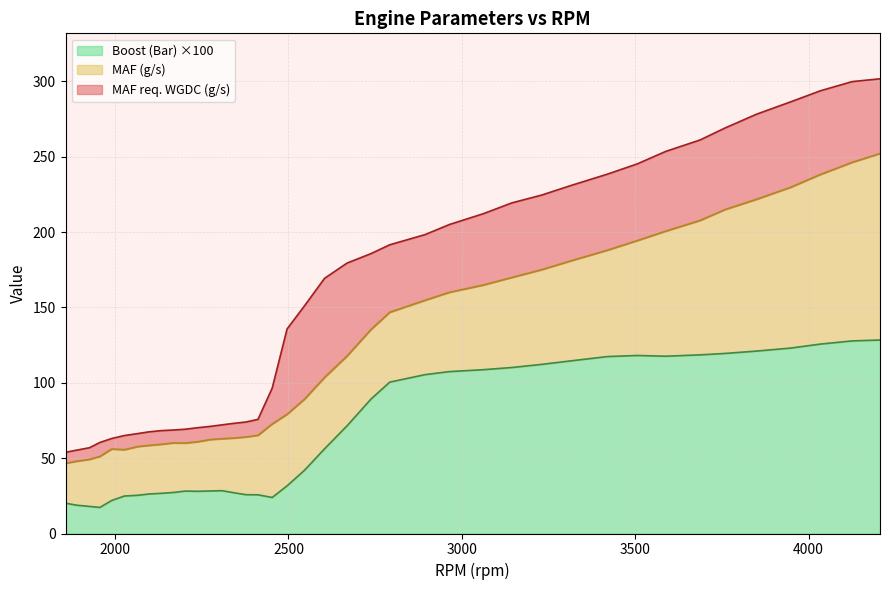

Reading left to right, what are all the values shown in this chart?

MAF (g/s): 1857=46.6	1888=47.9	1926=49.2	1956=51.1	1990=56.1	2027=55.6	2066=57.7	2098=58.5	2133=59.2	2168=60.1	2202=60.0	2238=60.9	2274=62.3	2308=62.9	2342=63.3	2378=64.1	2412=65.2	2453=72.7	2496=79.1	2546=89.1	2604=103.6	2669=117.8	2738=135.4	2792=146.8	2894=154.8	2964=160.1	3062=164.9	3144=169.9	3230=175.1	3315=181.0	3420=188.1	3506=194.4	3588=200.7	3687=207.8	3759=215.0	3849=221.8	3948=229.8	4034=238.3	4126=246.4	4206=252.2
MAF req. WGDC (g/s): 1857=53.9	1888=55.3	1926=56.9	1956=60.4	1990=63.0	2027=65.0	2066=66.3	2098=67.5	2133=68.3	2168=68.7	2202=69.2	2238=70.2	2274=71.1	2308=72.1	2342=73.1	2378=74.0	2412=75.8	2453=96.5	2496=135.8	2546=151.0	2604=169.3	2669=179.5	2738=185.8	2792=191.6	2894=198.4	2964=205.1	3062=212.2	3144=219.4	3230=224.6	3315=231.0	3420=238.5	3506=245.3	3588=253.6	3687=261.2	3759=269.1	3849=278.2	3948=286.5	4034=293.8	4126=299.9	4206=301.8
Boost (Bar): 1857=20.1	1888=18.8	1926=18.0	1956=17.3	1990=21.9	2027=24.9	2066=25.4	2098=26.2	2133=26.7	2168=27.2	2202=28.2	2238=28.0	2274=28.2	2308=28.4	2342=27.1	2378=25.8	2412=25.7	2453=23.9	2496=31.6	2546=41.9	2604=56.2	2669=71.5	2738=89.2	2792=100.5	2894=105.4	2964=107.5	3062=108.7	3144=110.2	3230=112.2	3315=114.6	3420=117.4	3506=118.2	3588=117.7	3687=118.6	3759=119.5	3849=121.0	3948=123.0	4034=125.7	4126=127.8	4206=128.4